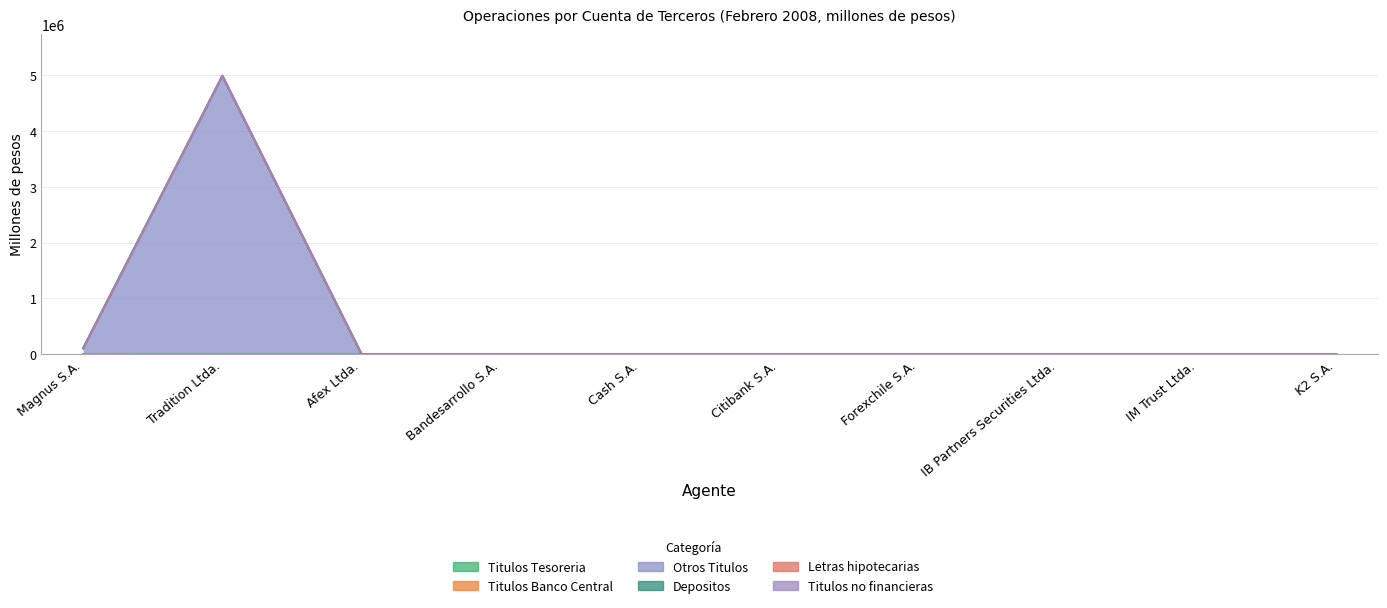

True or false: Titulos Banco Central and Titulos Tesoreria intersect in this chart.

False